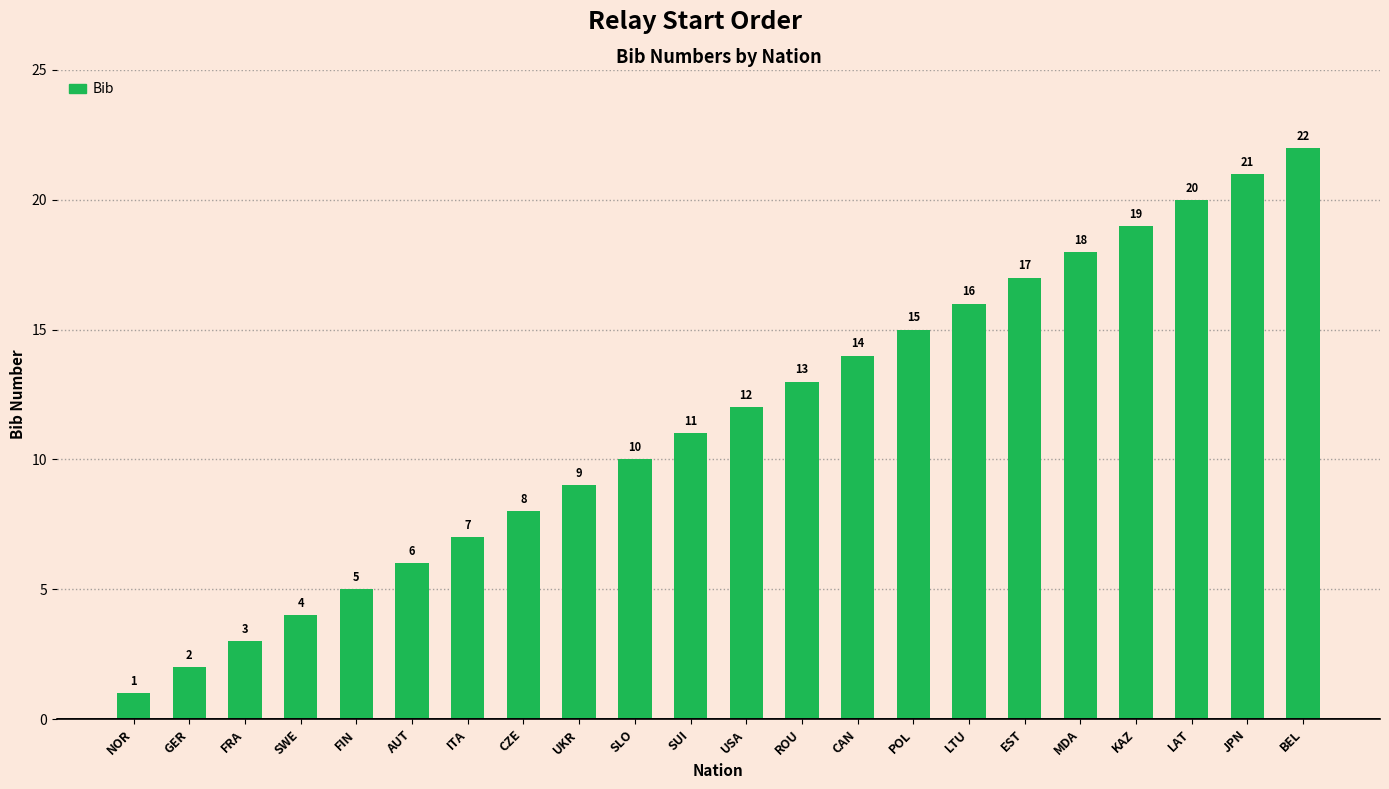

List the labels in order of value, smallest first.

NOR, GER, FRA, SWE, FIN, AUT, ITA, CZE, UKR, SLO, SUI, USA, ROU, CAN, POL, LTU, EST, MDA, KAZ, LAT, JPN, BEL